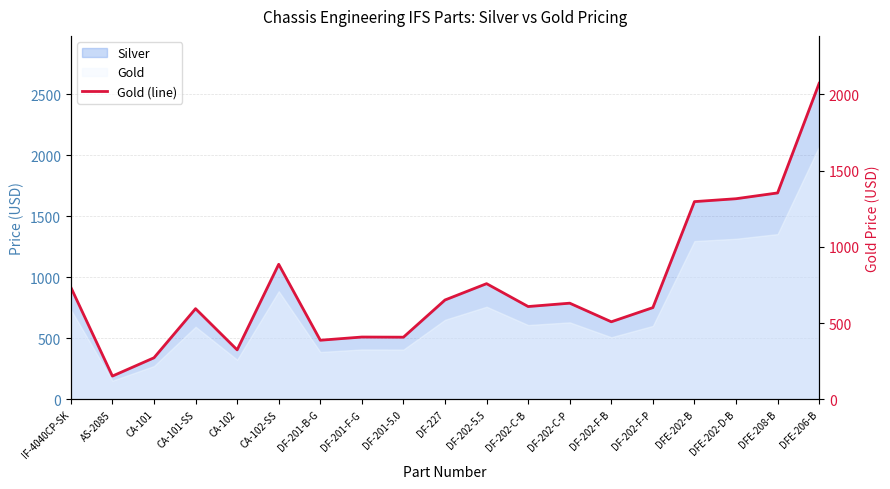

How many lines are shown in the chart?

1